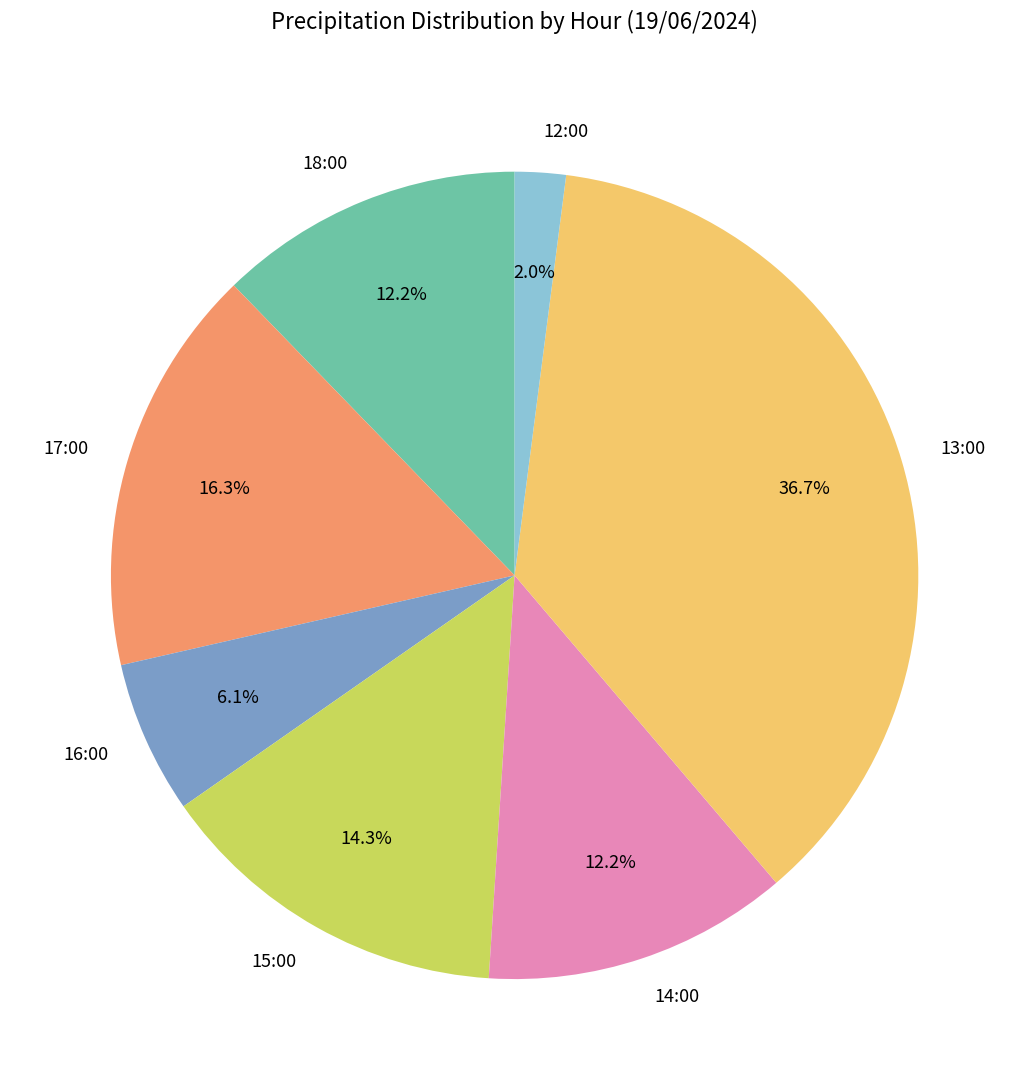

To the nearest percent, what is the average slice percentage?

14%